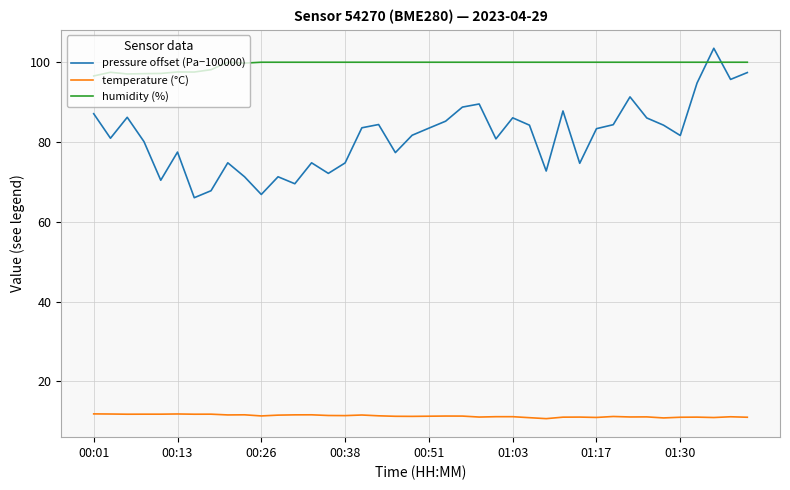

True or false: pressure offset (Pa−100000) and temperature (°C) intersect in this chart.

False